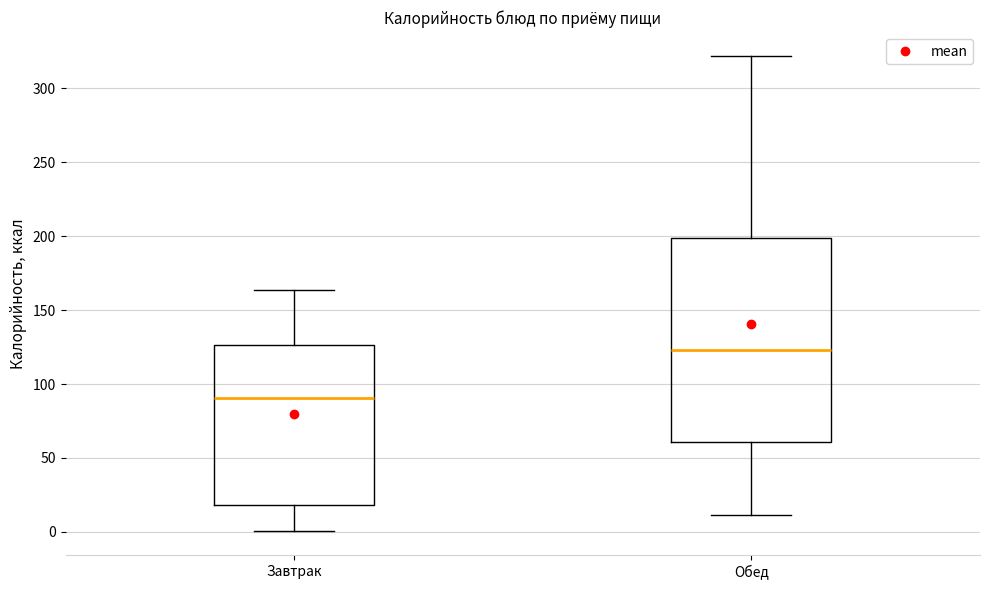

Reading left to right, read every box against the y-axis: the position of its median line, the range the box covers, and the ends of its whiskers. The values are not printed on the chart, so give them approximately, as read against the axis.

Завтрак: median 90, box 20 to 125, whiskers 0 to 165
Обед: median 125, box 60 to 200, whiskers 10 to 320